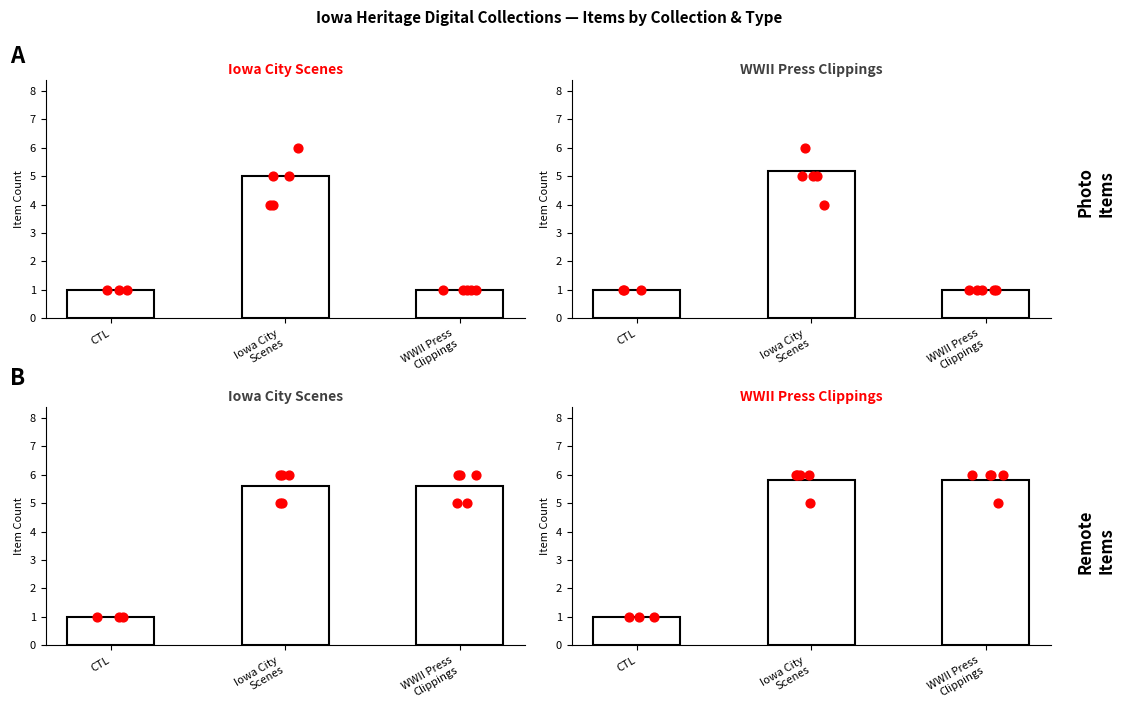

Is the value of CTL at Iowa City
Scenes greater than the value of data_0 at CTL?

Yes